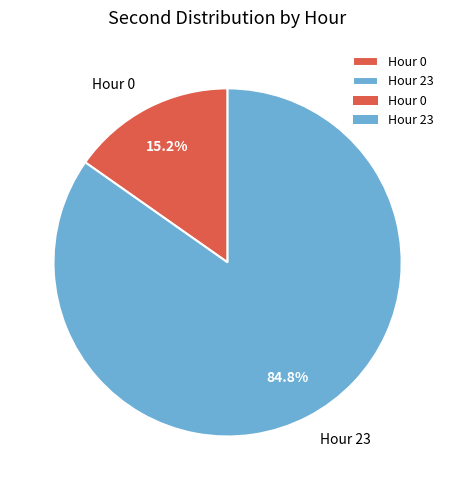

Rank the categories by value from lowest to highest.

Hour 0, Hour 23